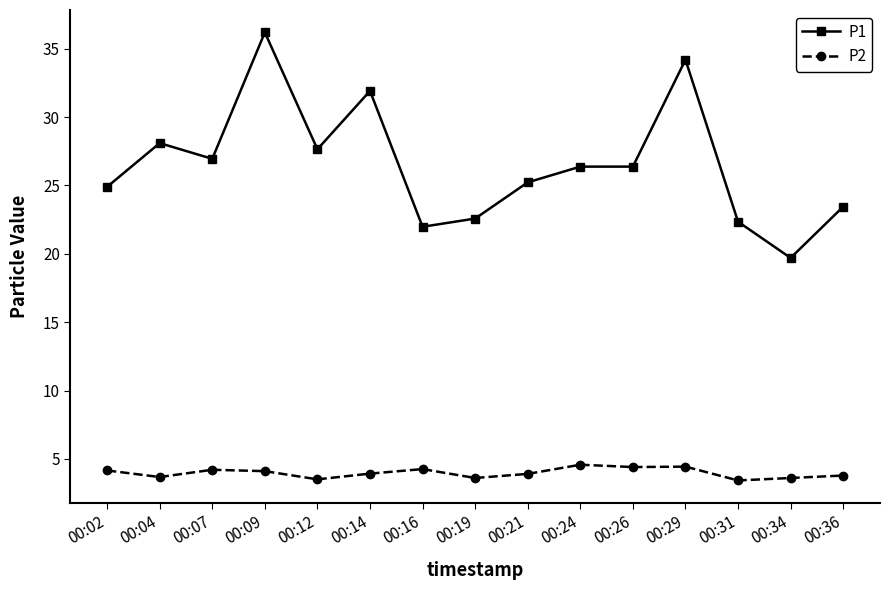

What is the difference between the maximum and minimum values in the P1 series?

16.5